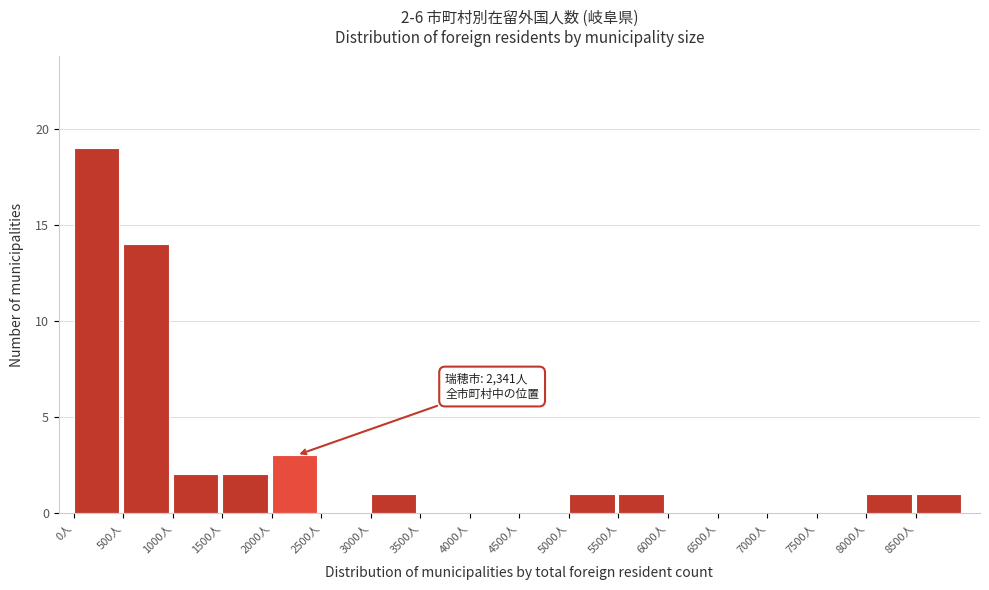

Over which range of the x-axis is the bar tallest?

0 to 500